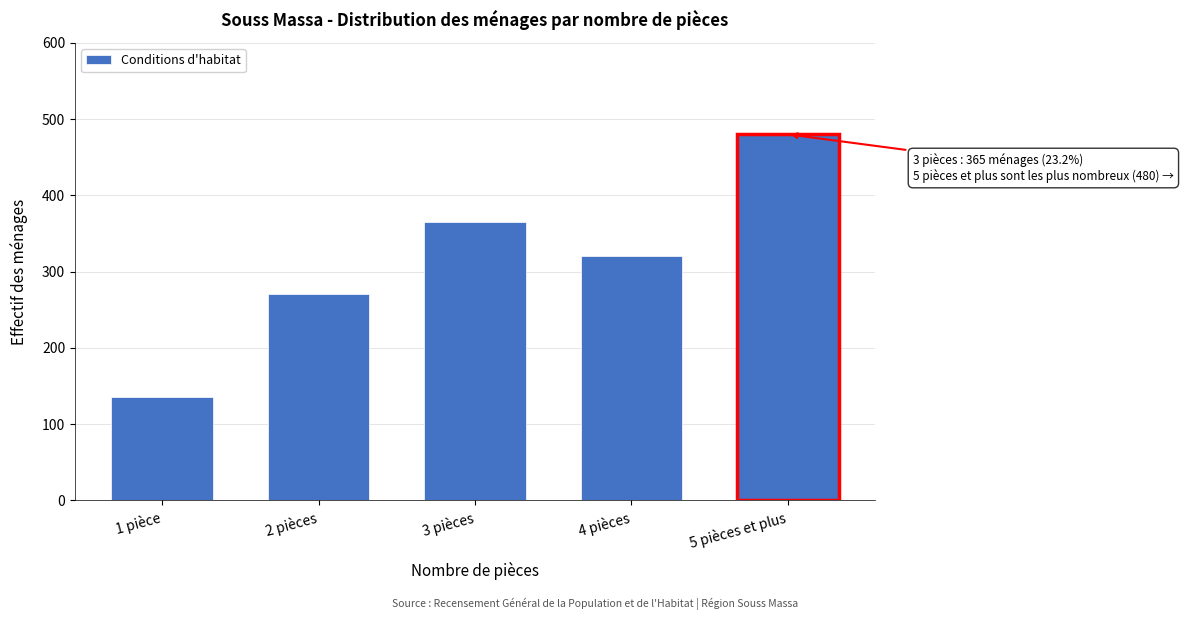

Reading left to right, transcribe all the data shown in this chart.

1 pièce=135	2 pièces=271	3 pièces=365	4 pièces=320	5 pièces et plus=480